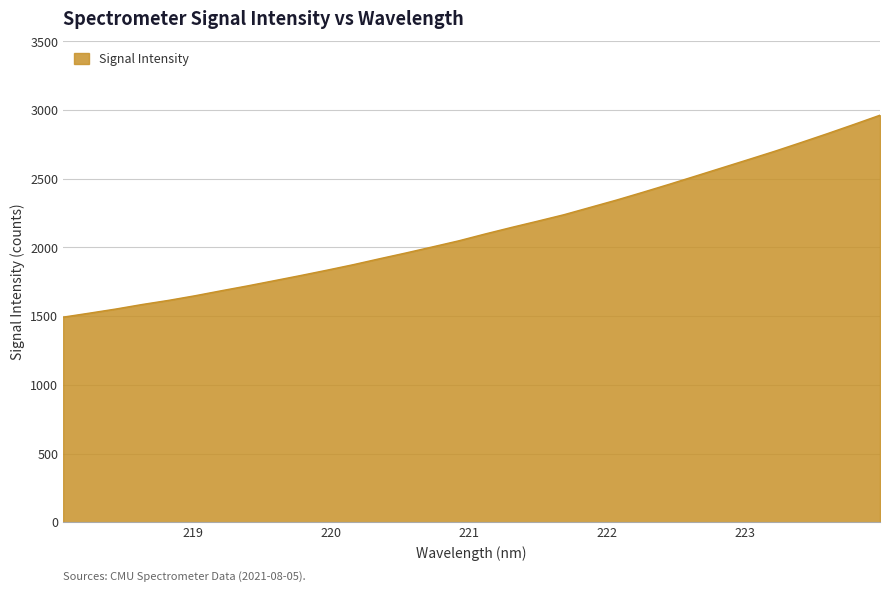

What is the maximum value shown in the chart?

2963.0